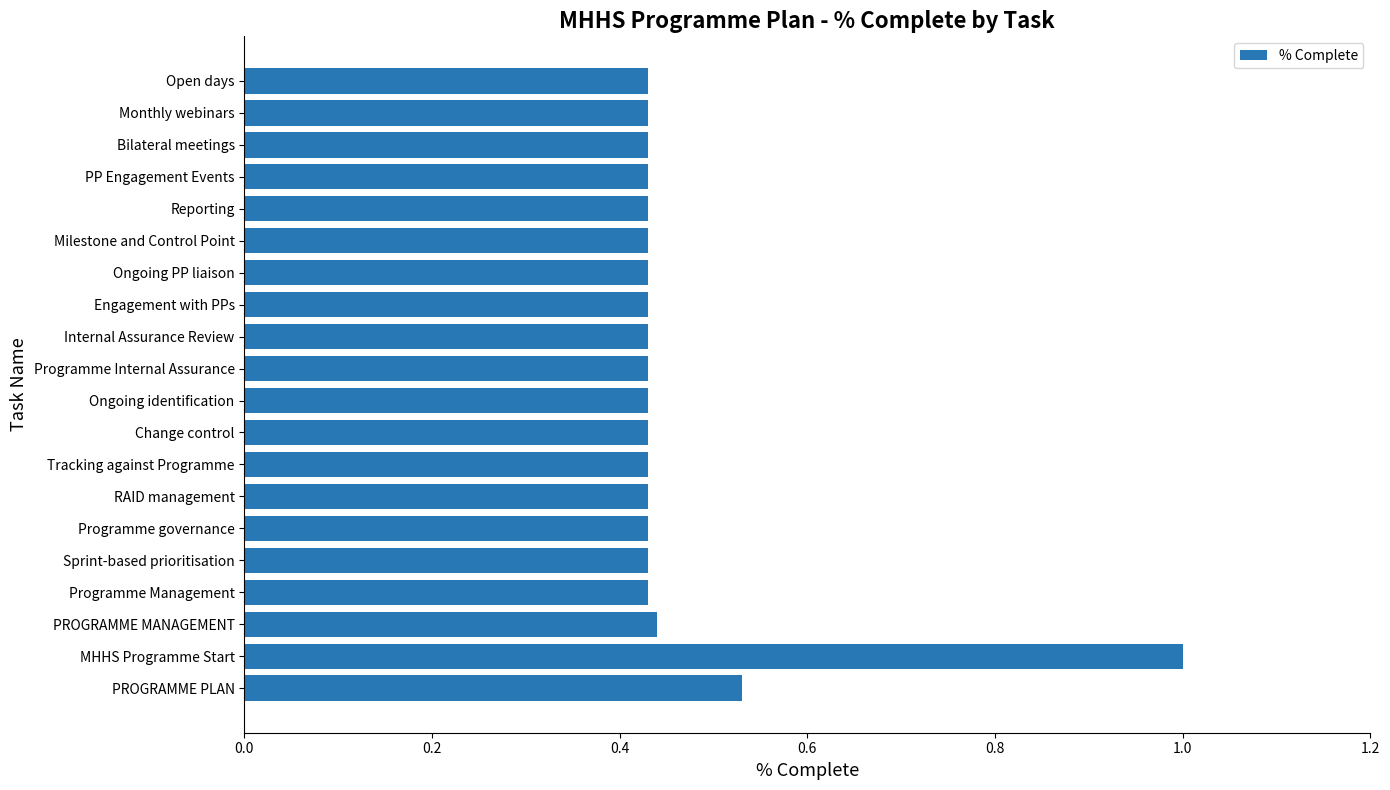

What is the difference between the second highest and second lowest values?

0.1